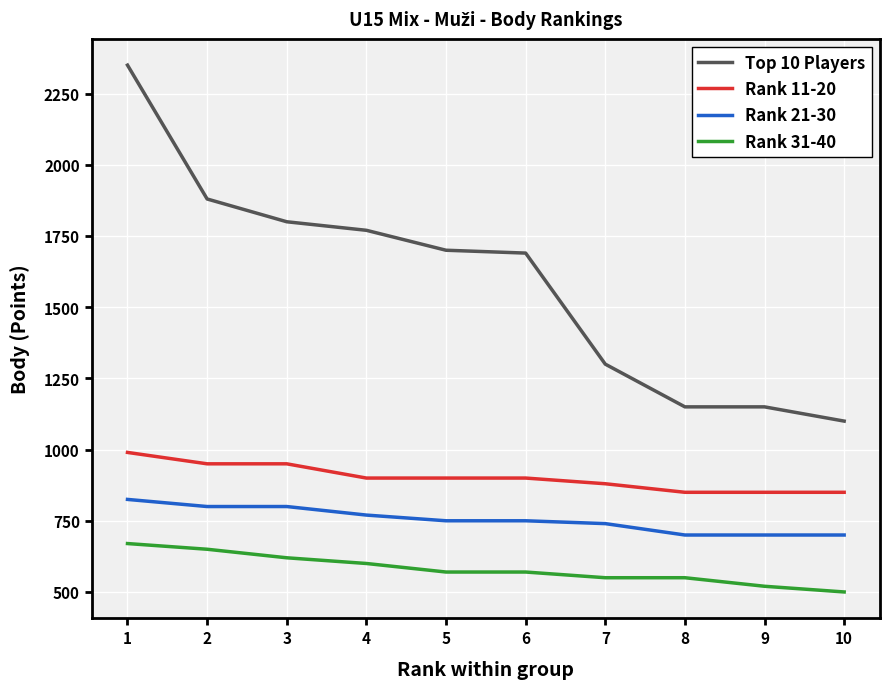

Which series has the largest range (max minus min)?

Top 10 Players